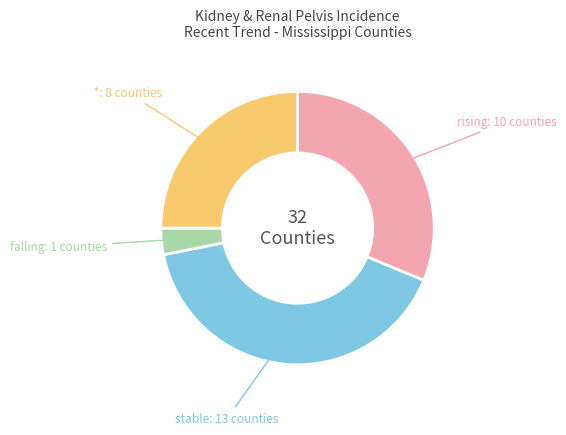

Which category has the smallest portion of the pie?

falling